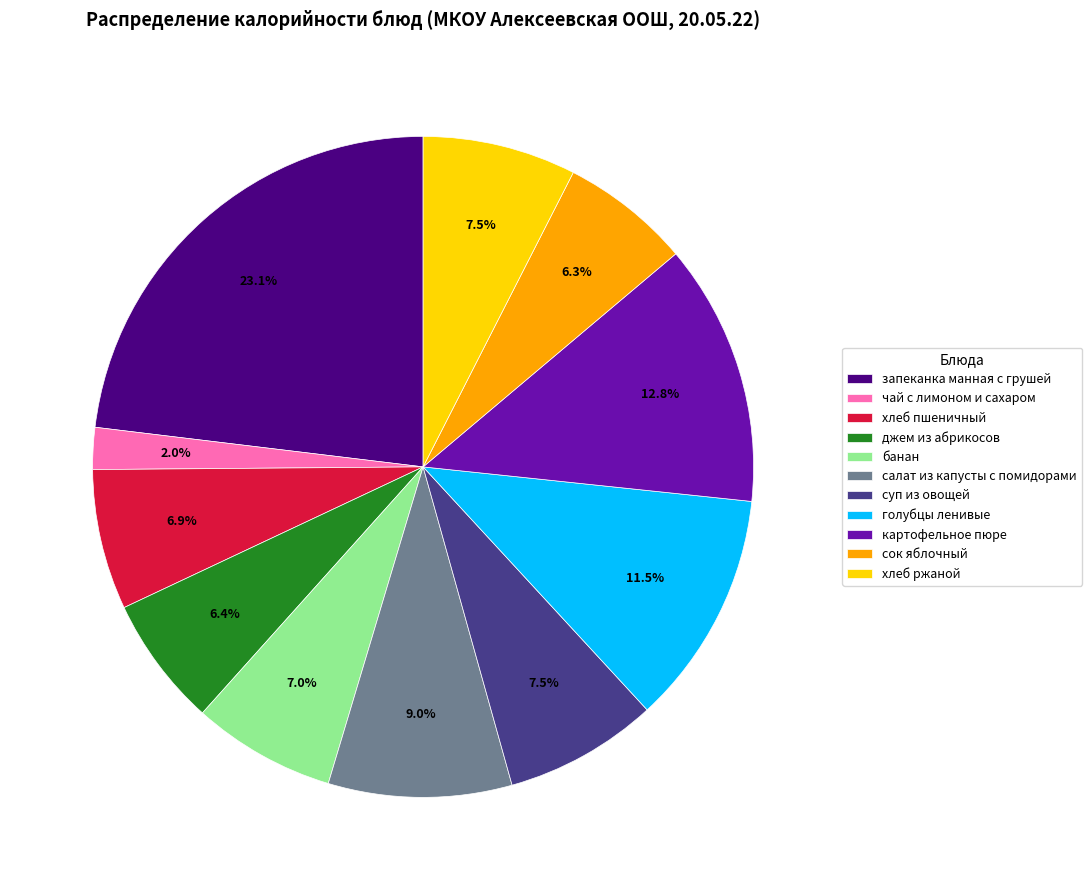

Is there a majority slice in this chart?

No